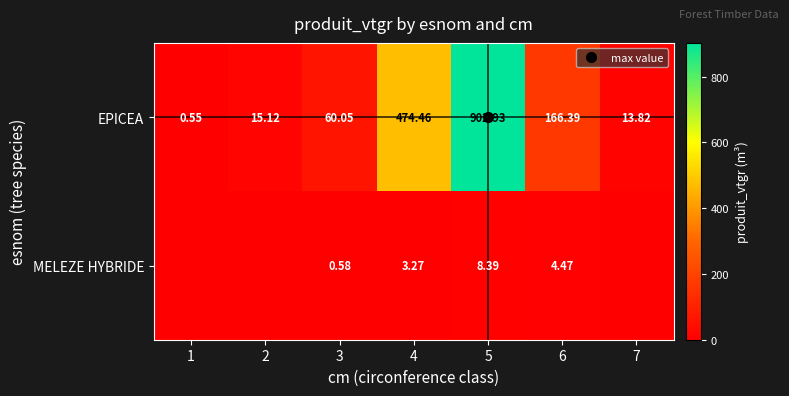

What is the maximum value for MELEZE HYBRIDE?

8.4